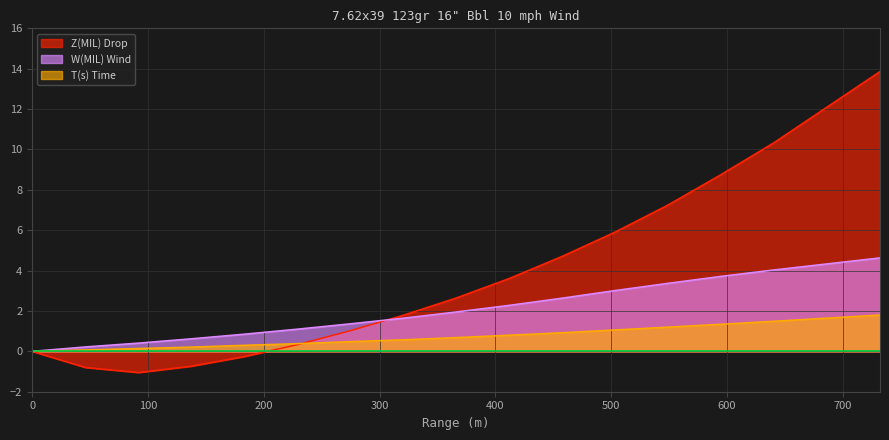

How many values in W(MIL) Wind are above zero?

15